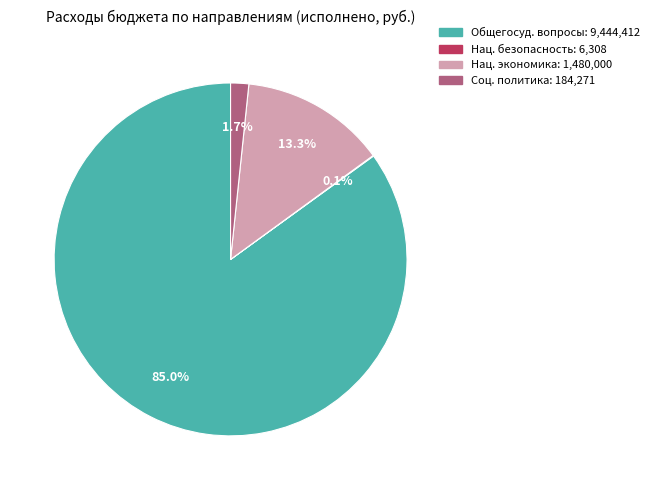

Is there any slice that represents more than half of the pie?

Yes